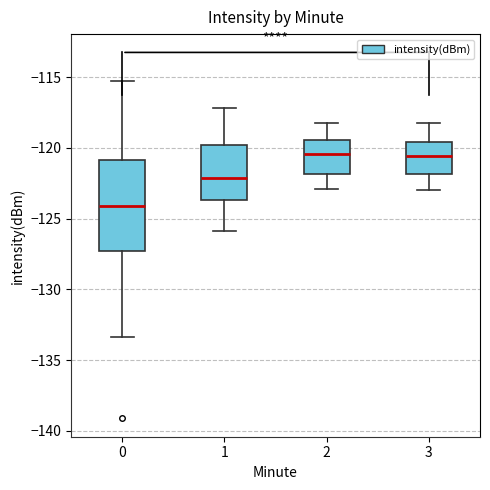

Comparing the boxes themselves (not the whiskers), which one is the tallest?

0